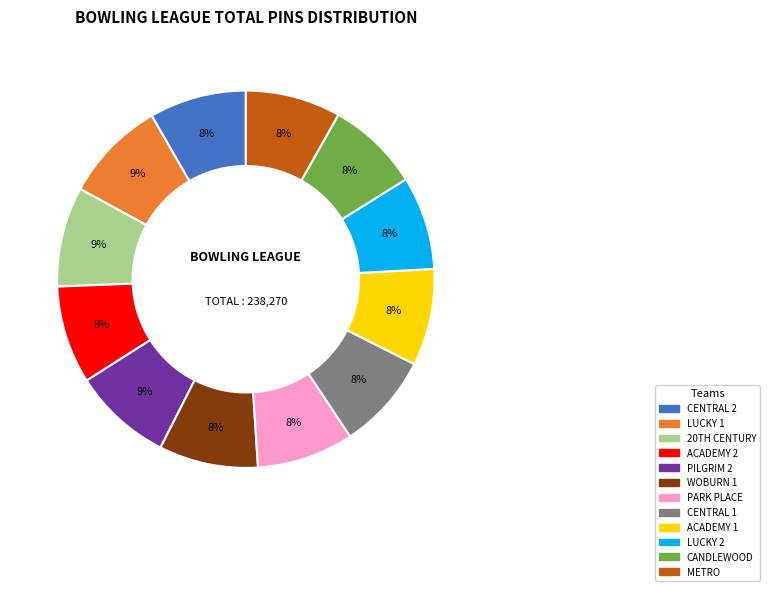

Approximately how many times larger is the value at ACADEMY 1 compared to CENTRAL 2?

1.0